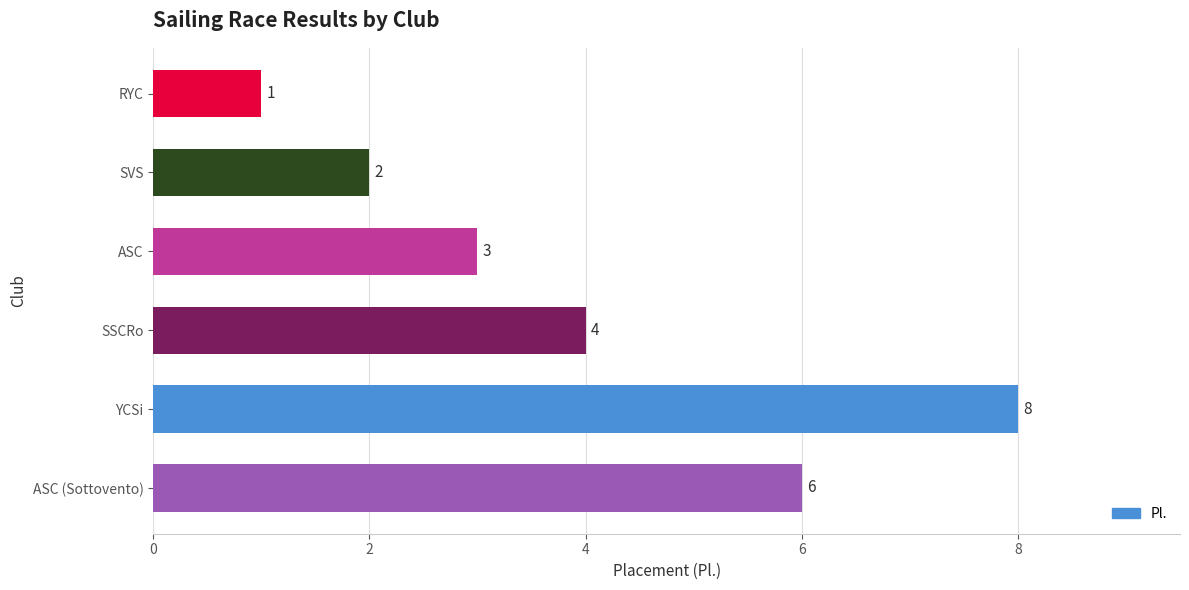

What is the change in value from ASC to SSCRo?

+1